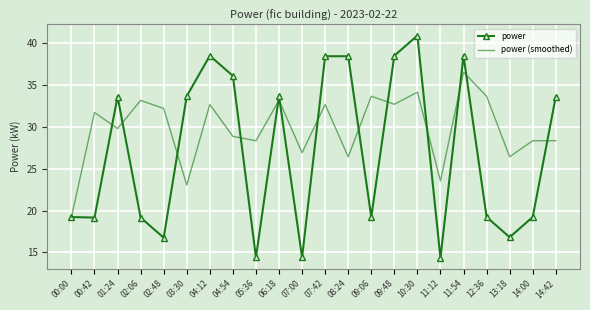

The power series shows 4.8 at 14:00. True or false?

False